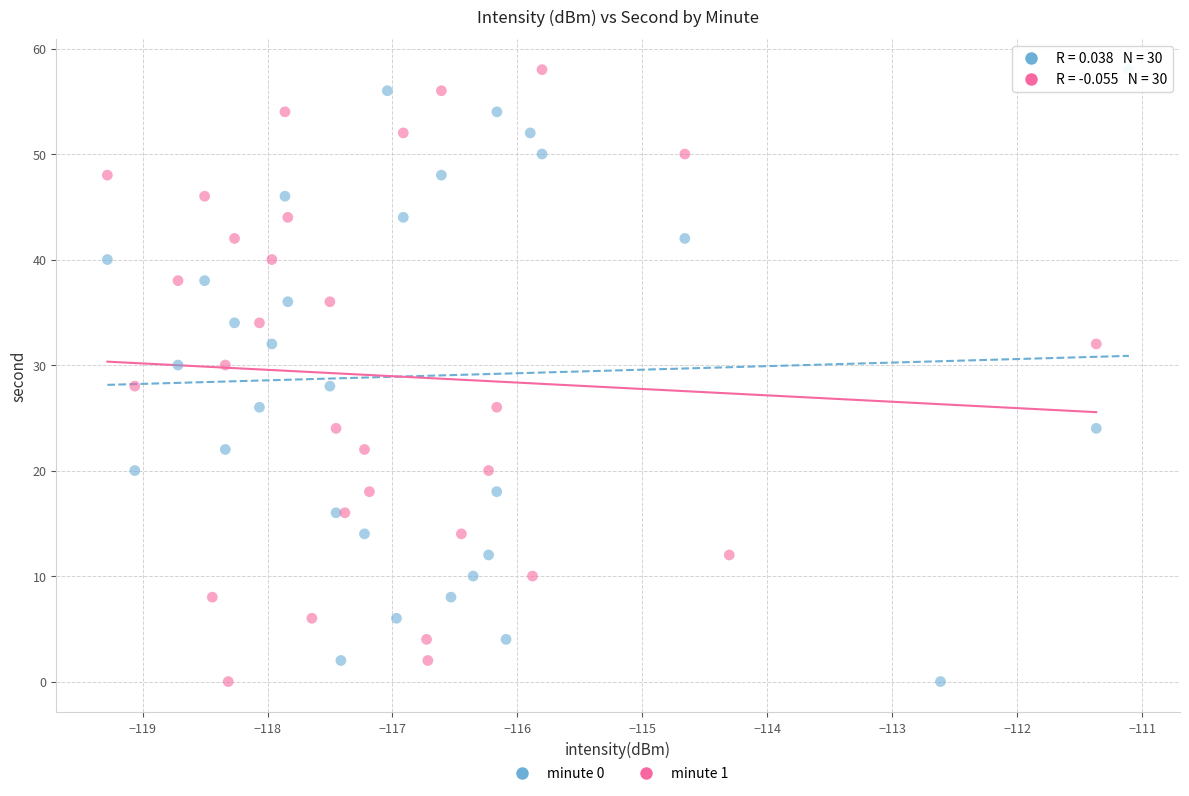

What are all the series names shown in the legend?

minute 0, minute 1